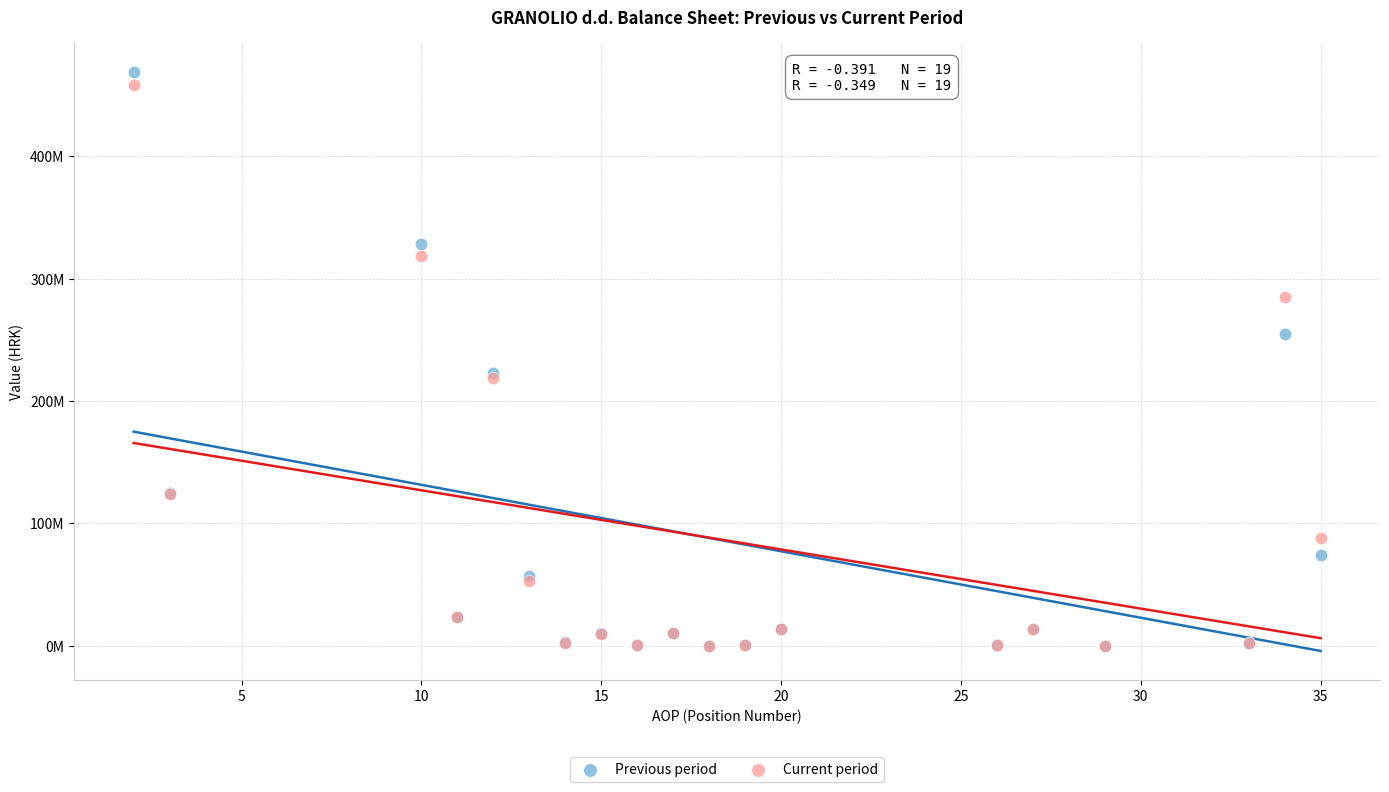

Which series contains the highest Y value?

Previous period